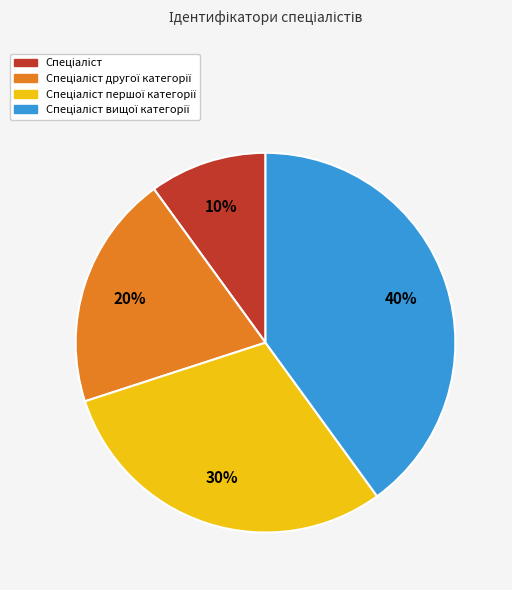

Does any single category account for the majority?

No